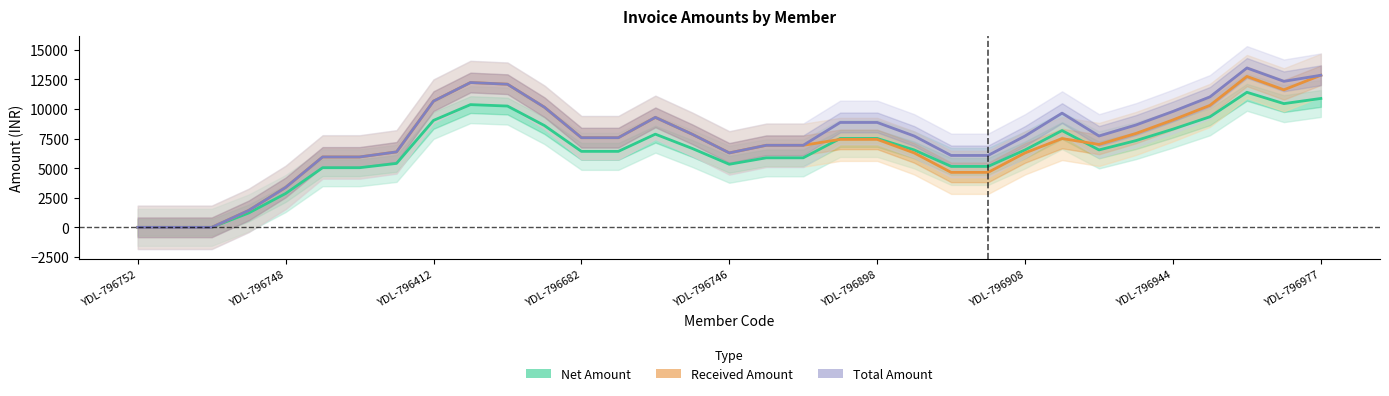

What is the highest value of the Total Amount series?

13457.1